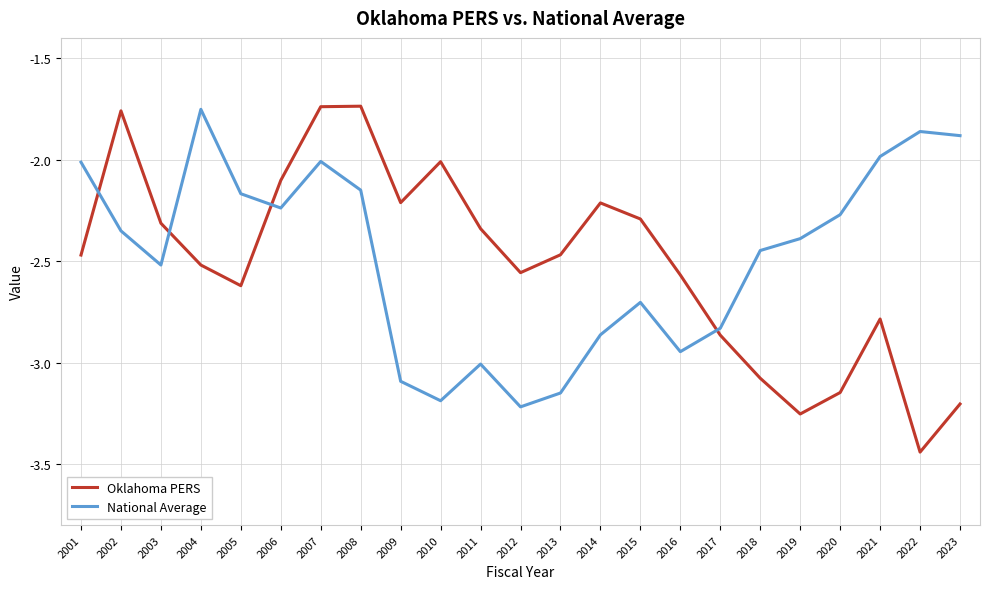

Where is the first local maximum for Oklahoma PERS?

2002